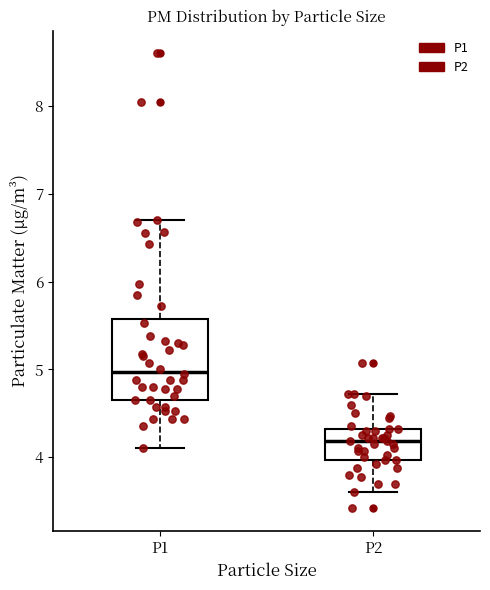

Reading left to right, transcribe this box plot: for each box, give where its median line is, the range the box spans, and where its two whiskers end, as read against the y-axis. The values are not printed on the chart, so give them approximately, as read against the axis.

P1: median 5.0, box 4.7 to 5.6, whiskers 4.1 to 6.7
P2: median 4.2, box 4.0 to 4.3, whiskers 3.6 to 4.7